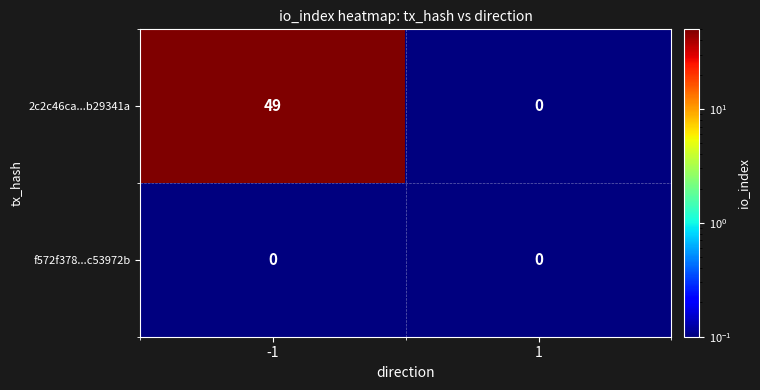

What is the sum of the 2c2c46ca...b29341a values at -1 and 1?

49